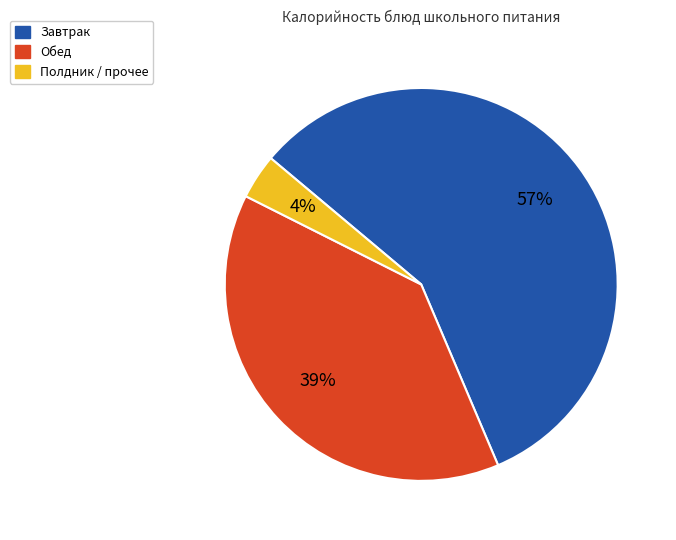

To the nearest percent, what is the average slice percentage?

33%